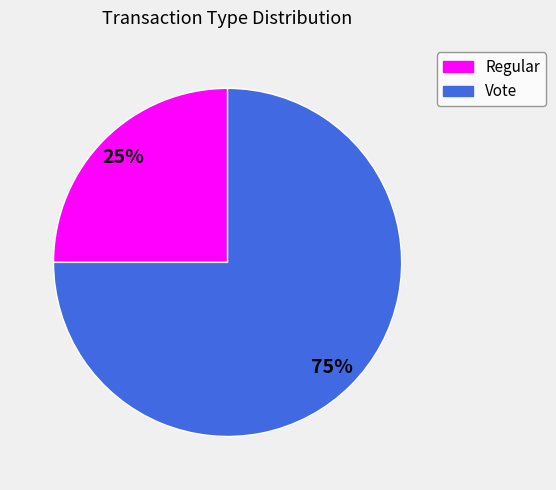

How many slices are in this pie chart?

2